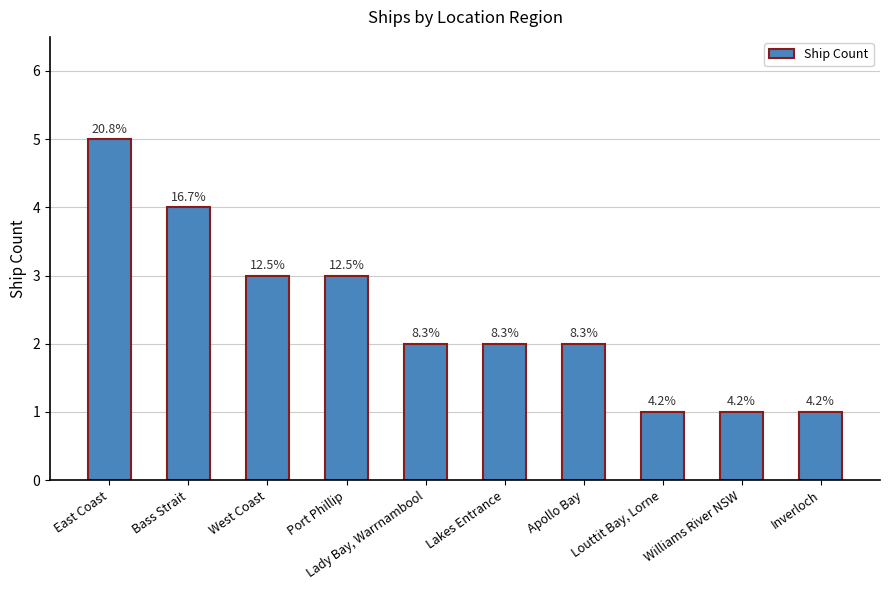

What is the sum of the values at Williams River NSW and Louttit Bay, Lorne?

2